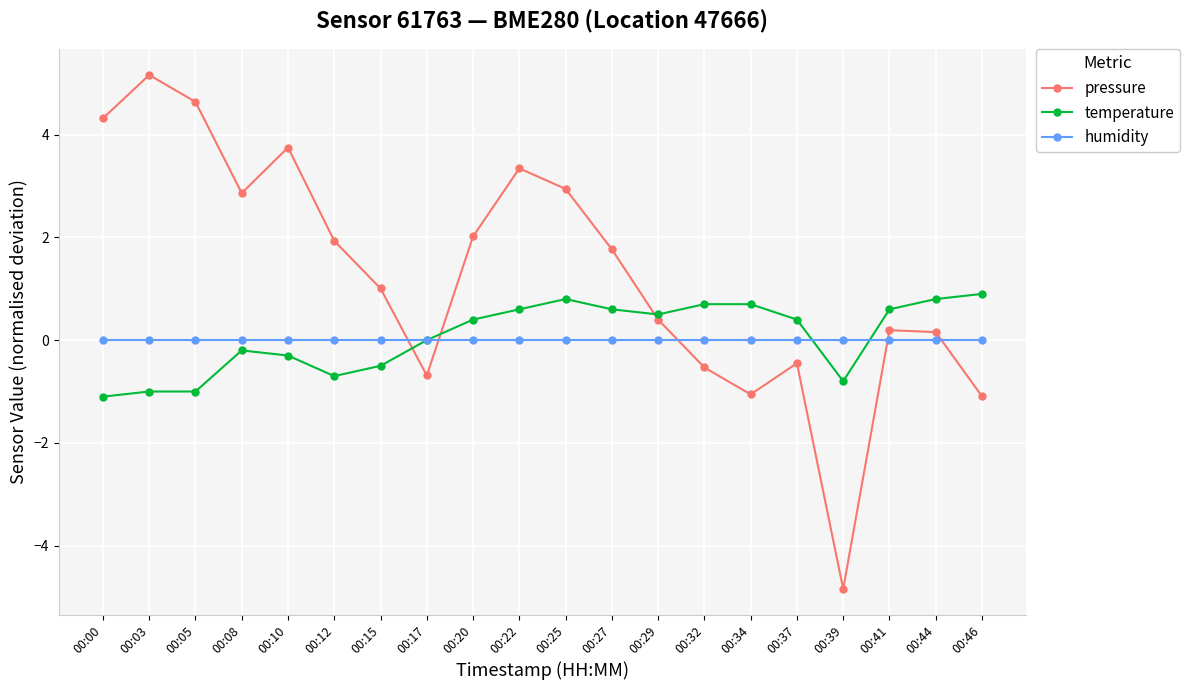

Is the value of pressure at 00:15 greater than the value of humidity at 00:05?

Yes